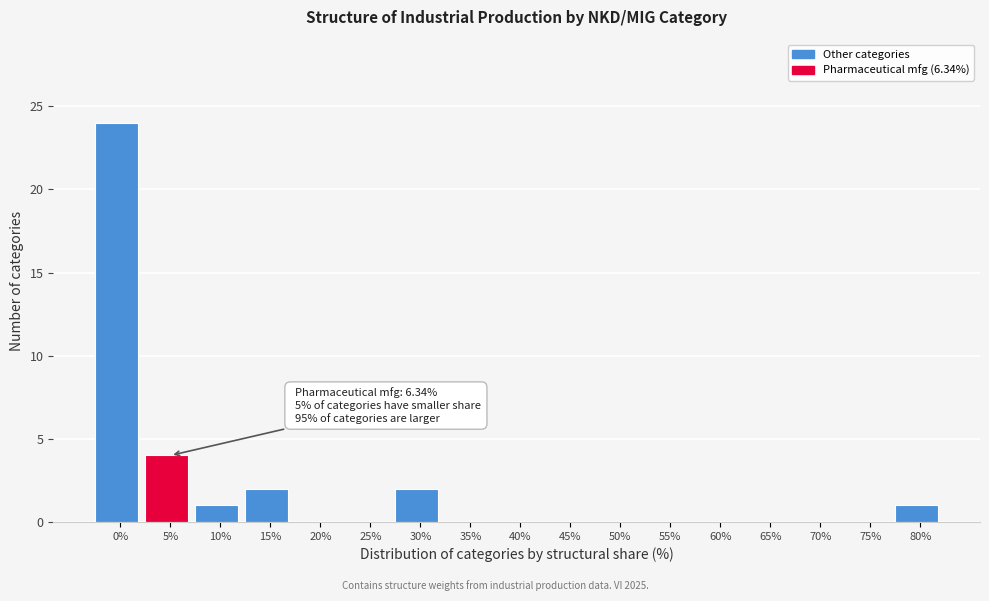

Reading left to right, what are all the values shown in this chart?

0%=24	5%=4	10%=1	15%=2	20%=0	25%=0	30%=2	35%=0	40%=0	45%=0	50%=0	55%=0	60%=0	65%=0	70%=0	75%=0	80%=1